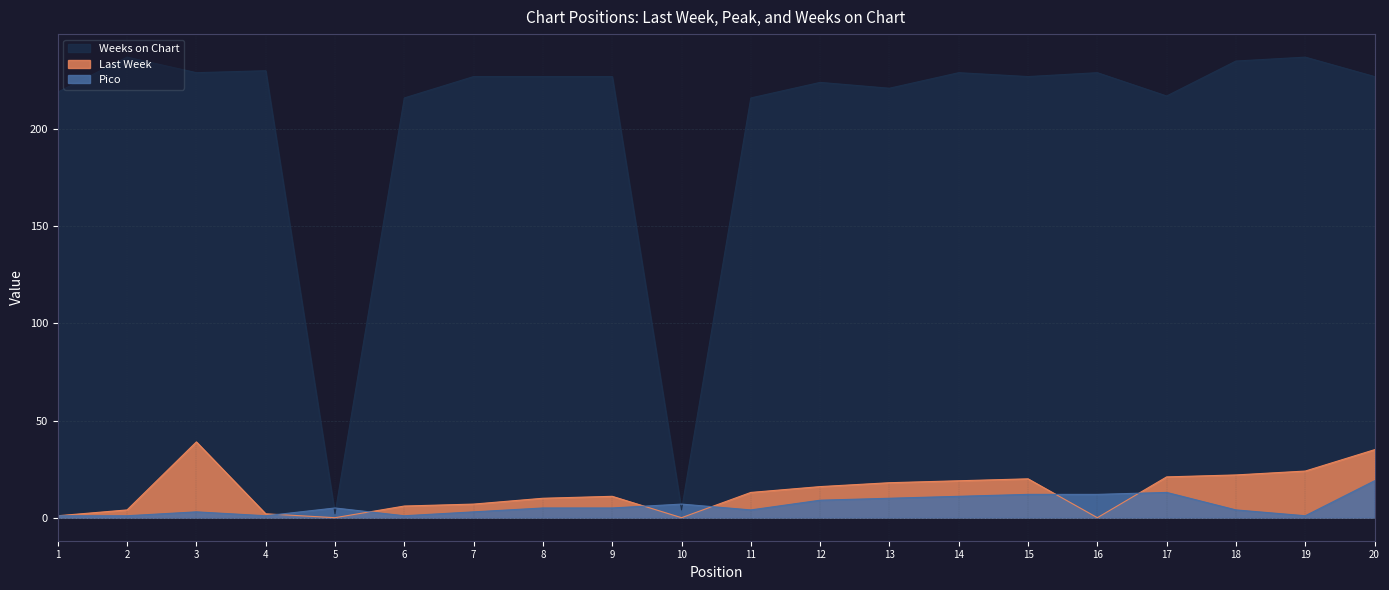

The Pico series shows 4 at 7. True or false?

False